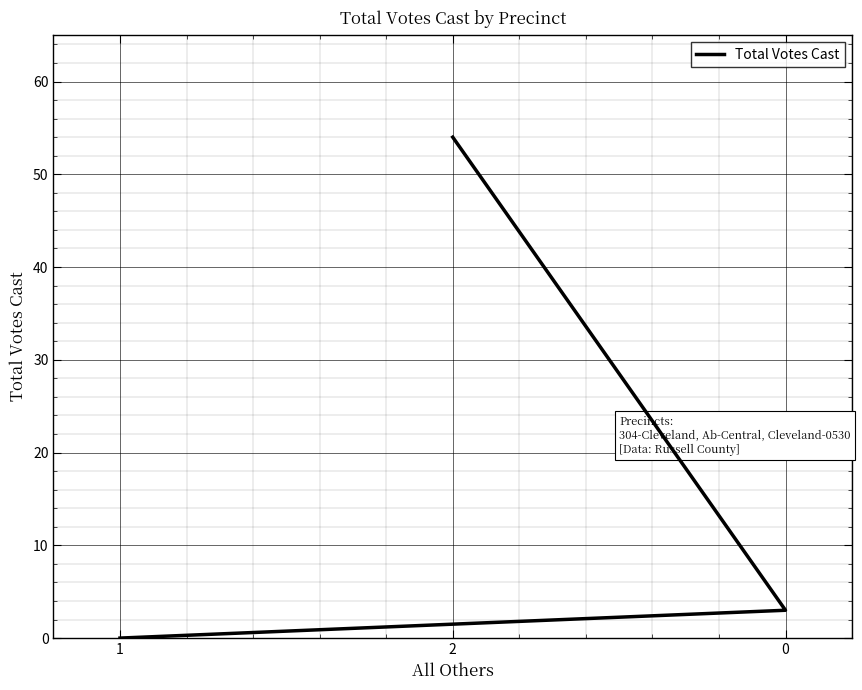

Is this an area chart (filled region under the line)?

No